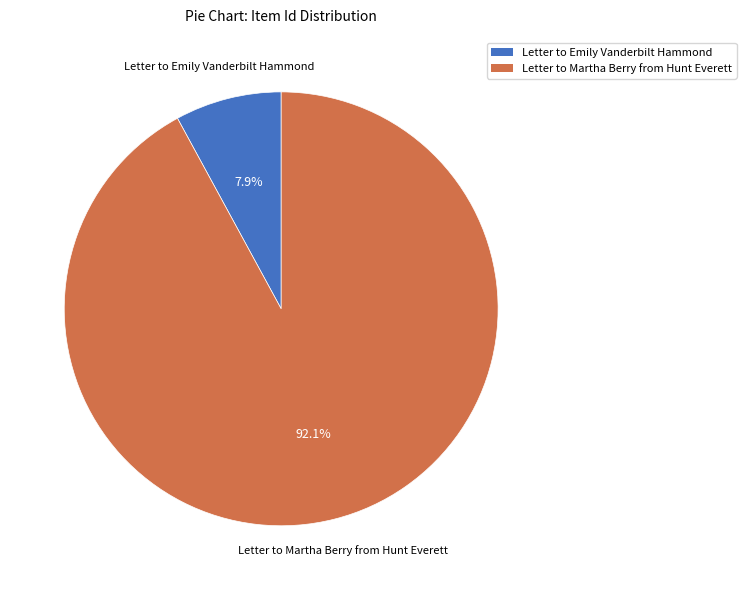

Do Letter to Emily Vanderbilt Hammond and Letter to Martha Berry from Hunt Everett together represent more than half of the pie?

Yes